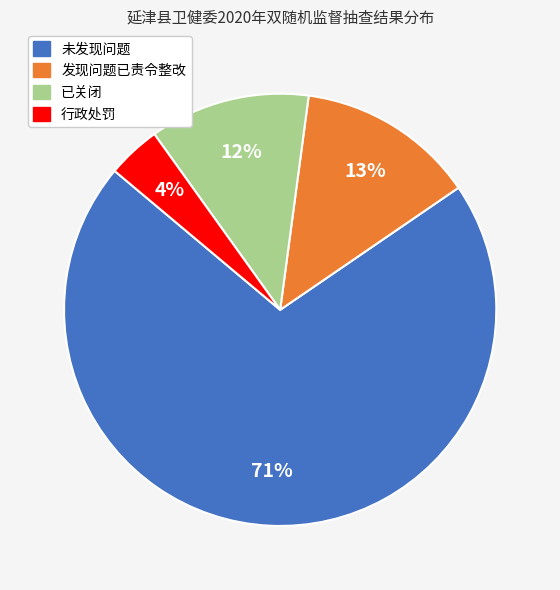

True or false: 未发现问题 accounts for 57% of the total.

False